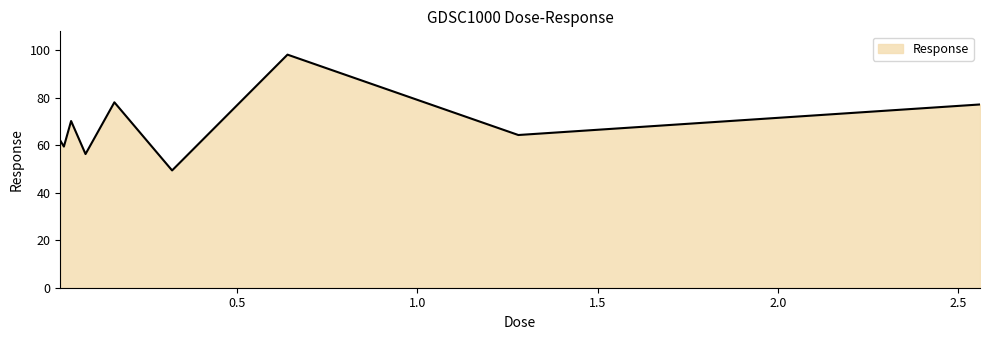

What is the difference between the maximum and minimum values?

48.8